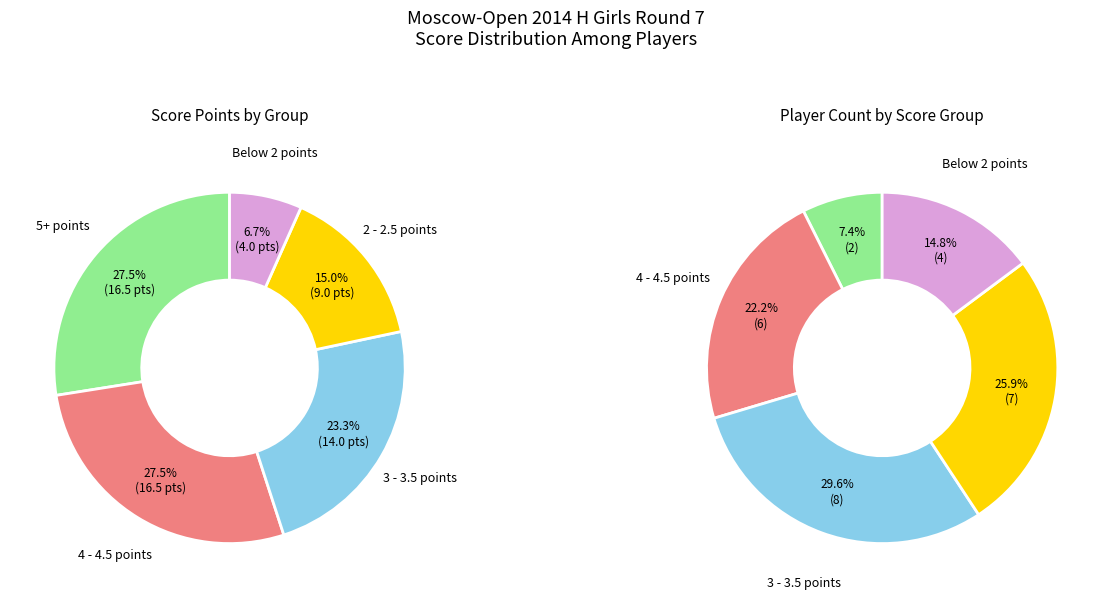

Is it true that Lobanova Milana is 1% of the pie?

False